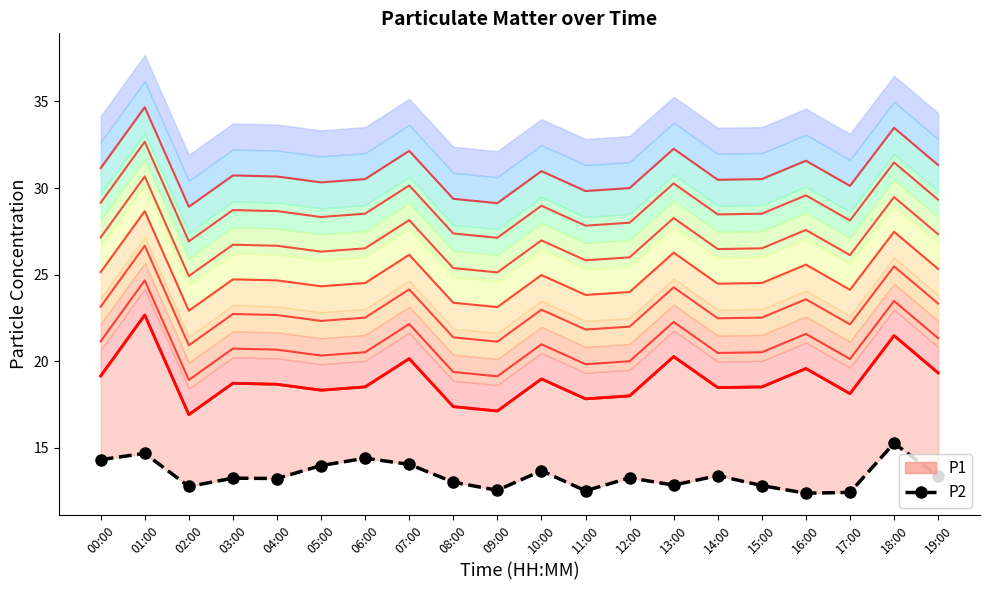

What is the label of the 18th point from the right?

02:00